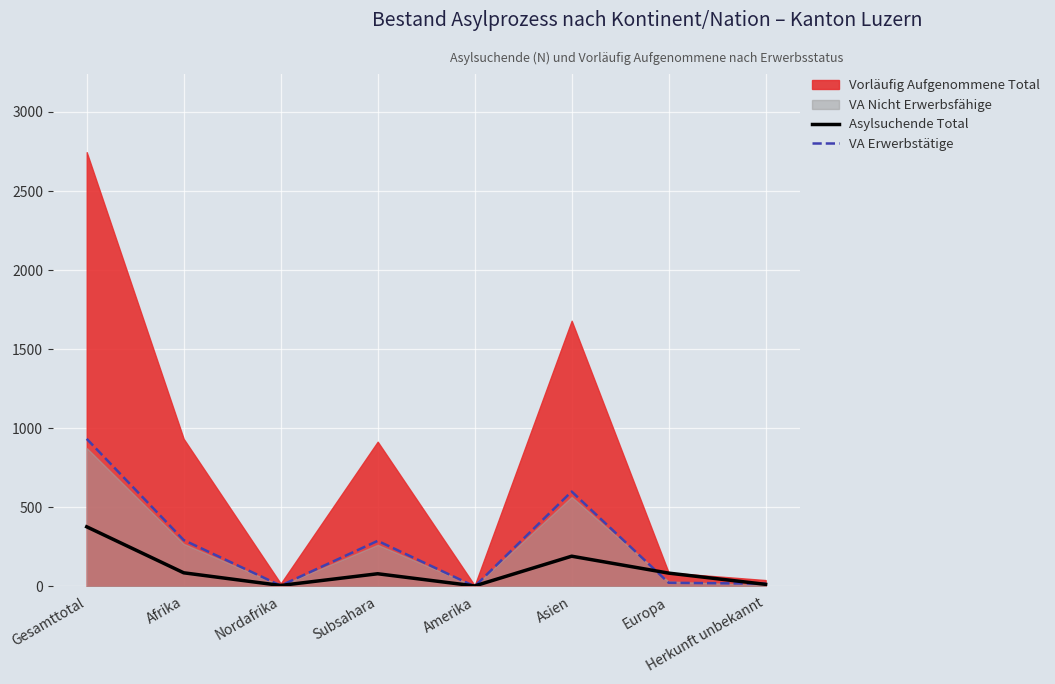

What is the difference between the second highest and minimum values in the VA Erwerbstätige series?

600